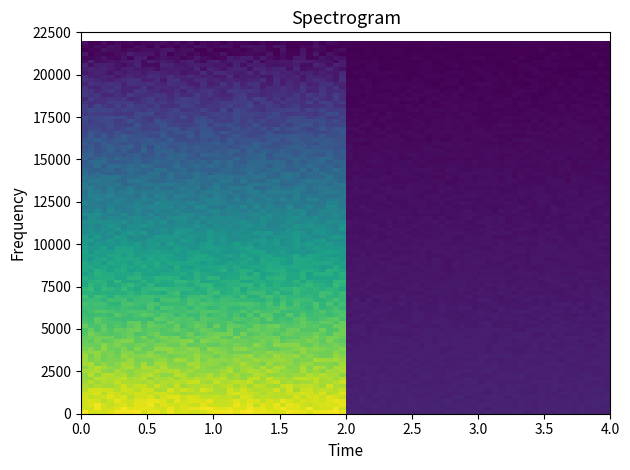

How many data points does each series have?

2